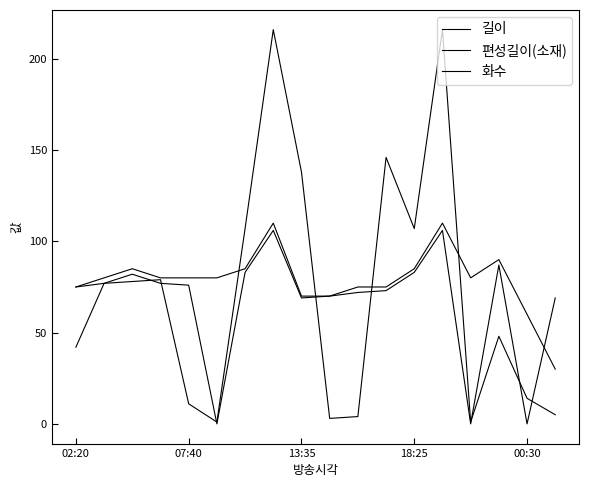

True or false: 화수 has more than 0 interior local peaks.

True